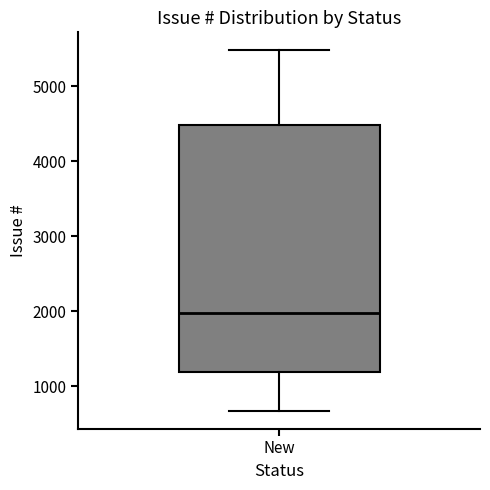

Read this box plot against the y-axis: the position of the median line, the range covered by the box, and the ends of both whiskers. The values are not printed on the chart, so give them approximately, as read against the axis.

median 2000, box 1200 to 4500, whiskers 700 to 5500